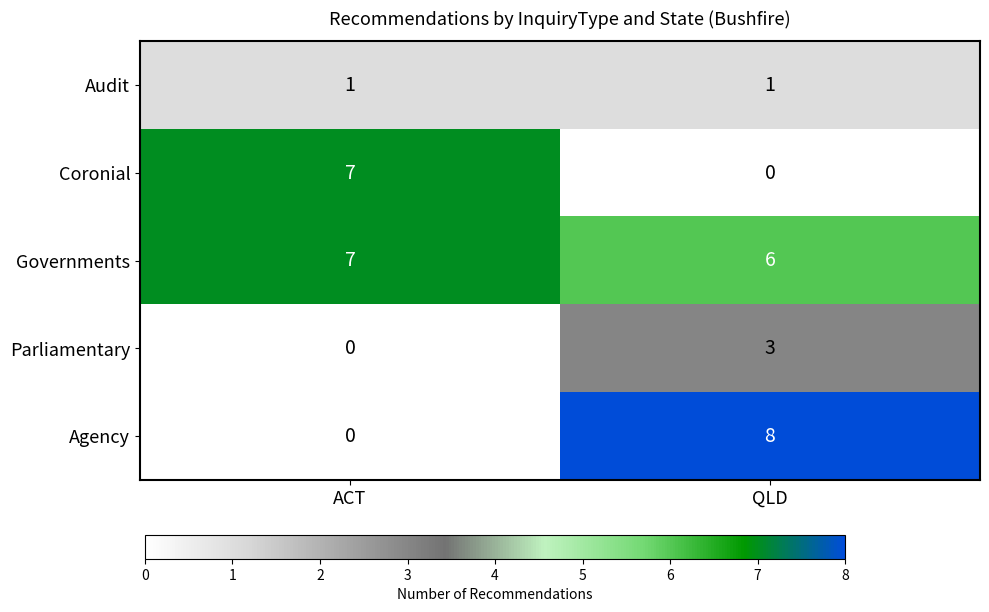

Count the number of data series in this chart.

5